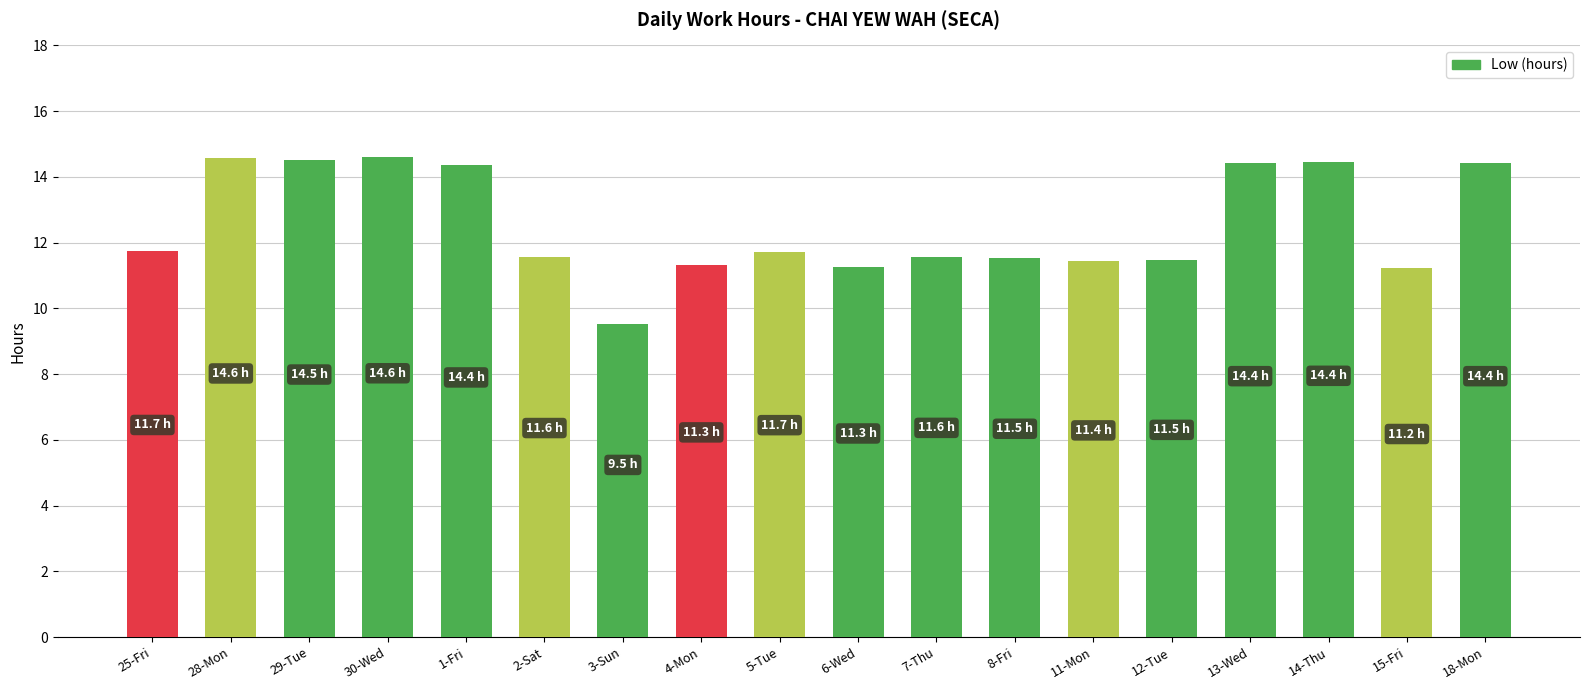

True or false: the data shows 14.6 at 30-Wed.

True